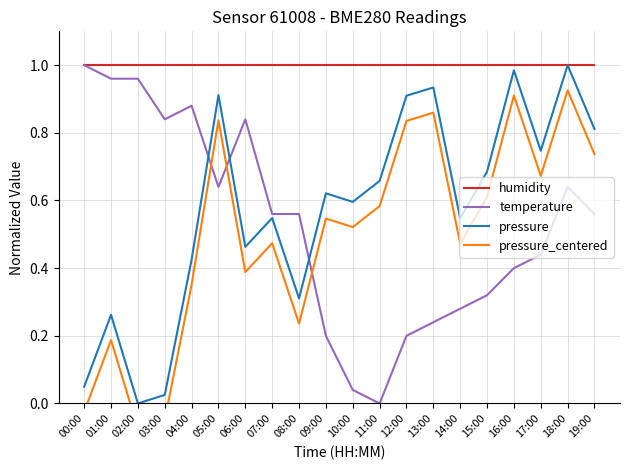

What is the difference between the maximum and minimum values in the temperature series?

1.0